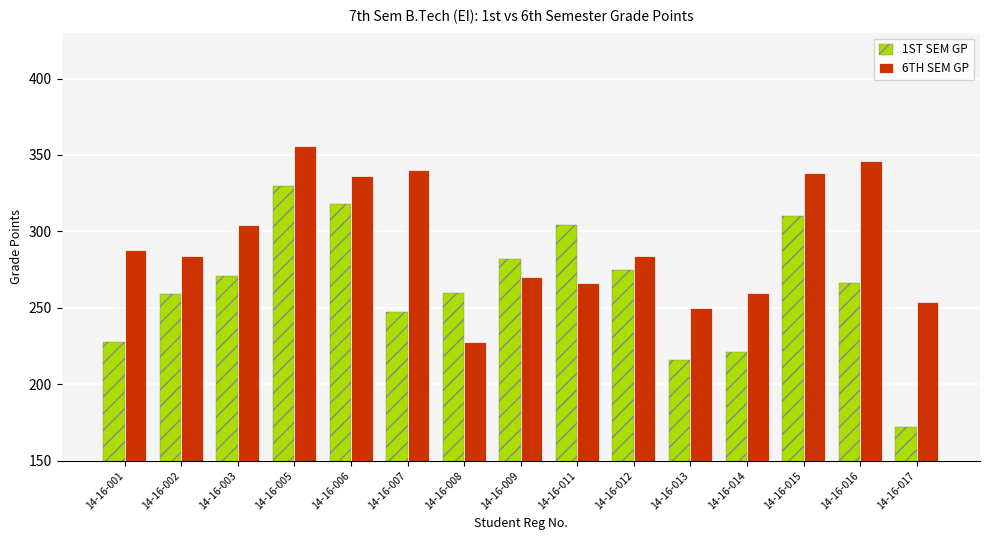

At which label does 1ST SEM GP first exceed 266?

14-16-003